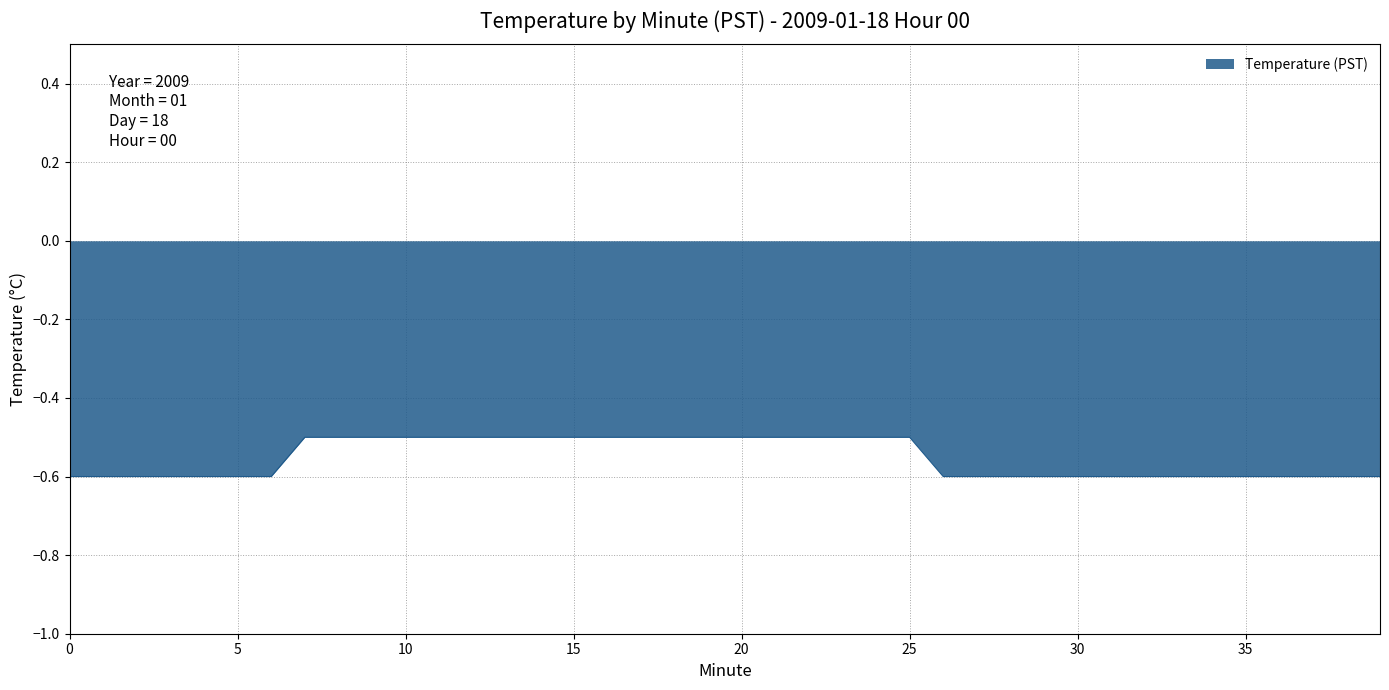

What is the minimum value shown in the chart?

-0.6